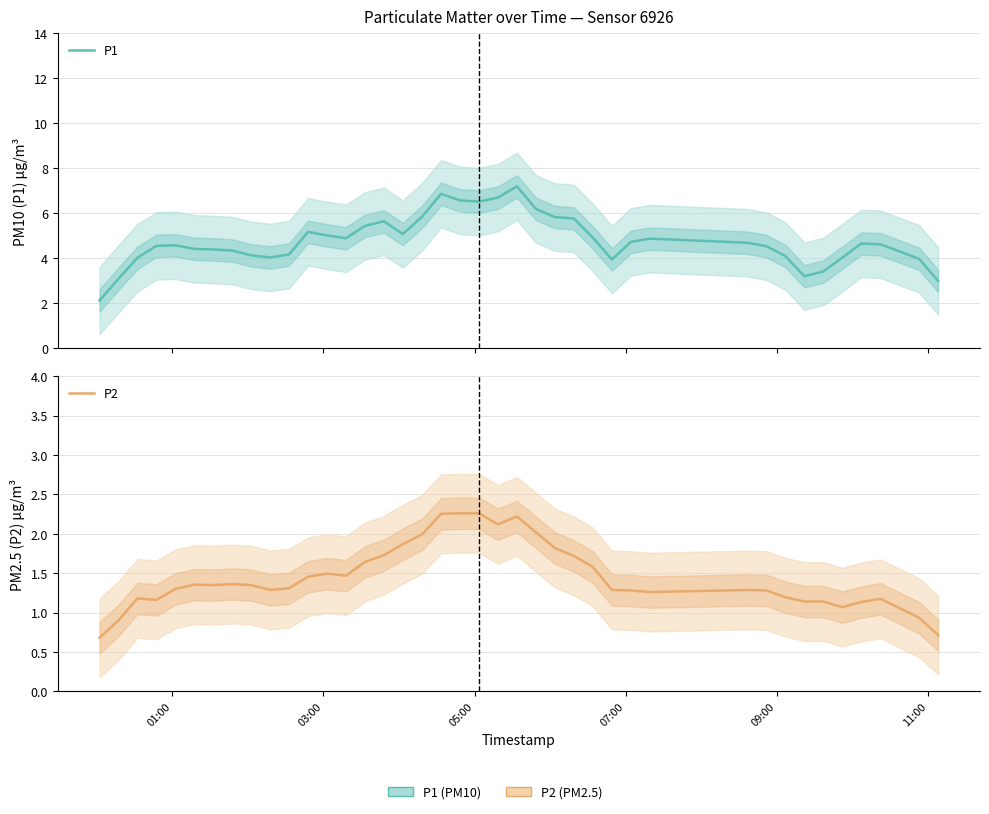

True or false: P2 and P1 cross at least once.

False